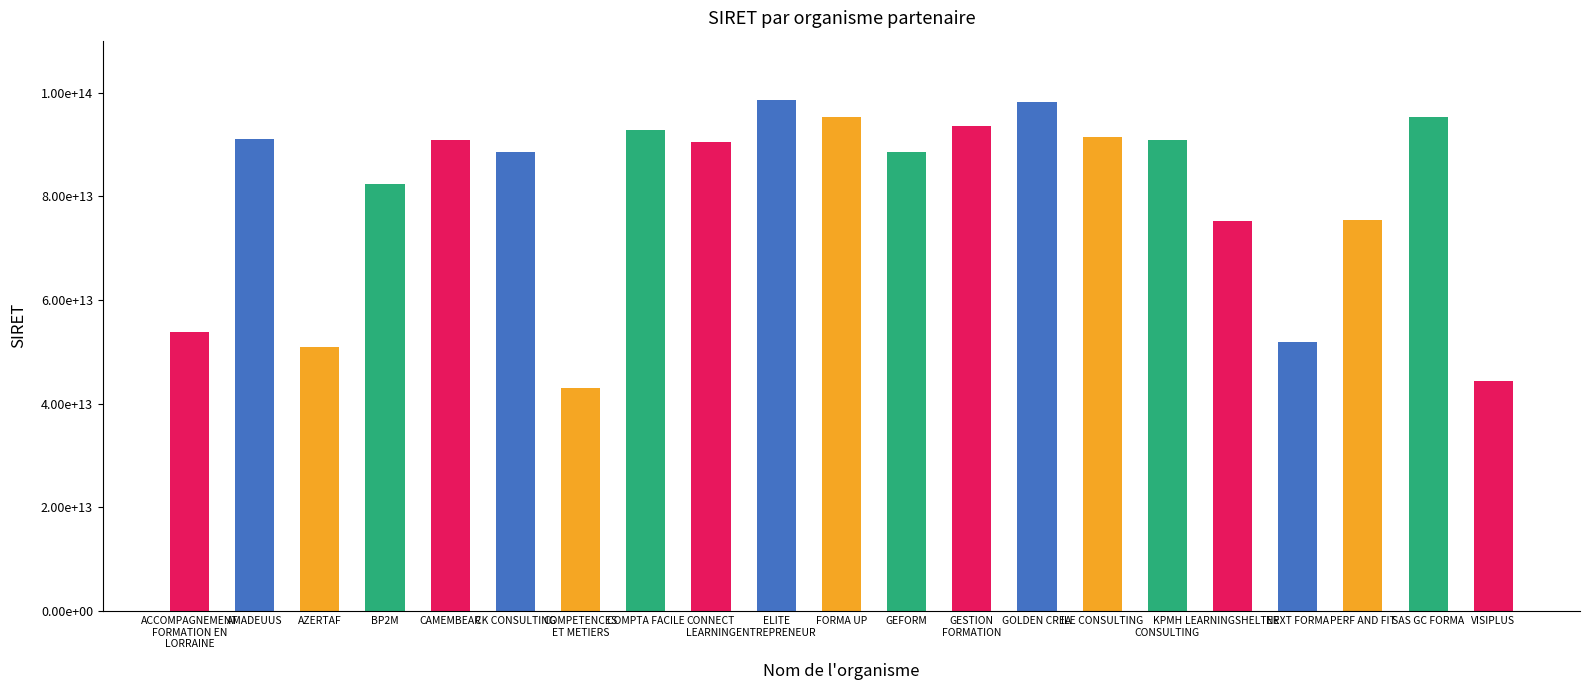

At which label is the value closest to 70760137400040?

LEARNINGSHELTER